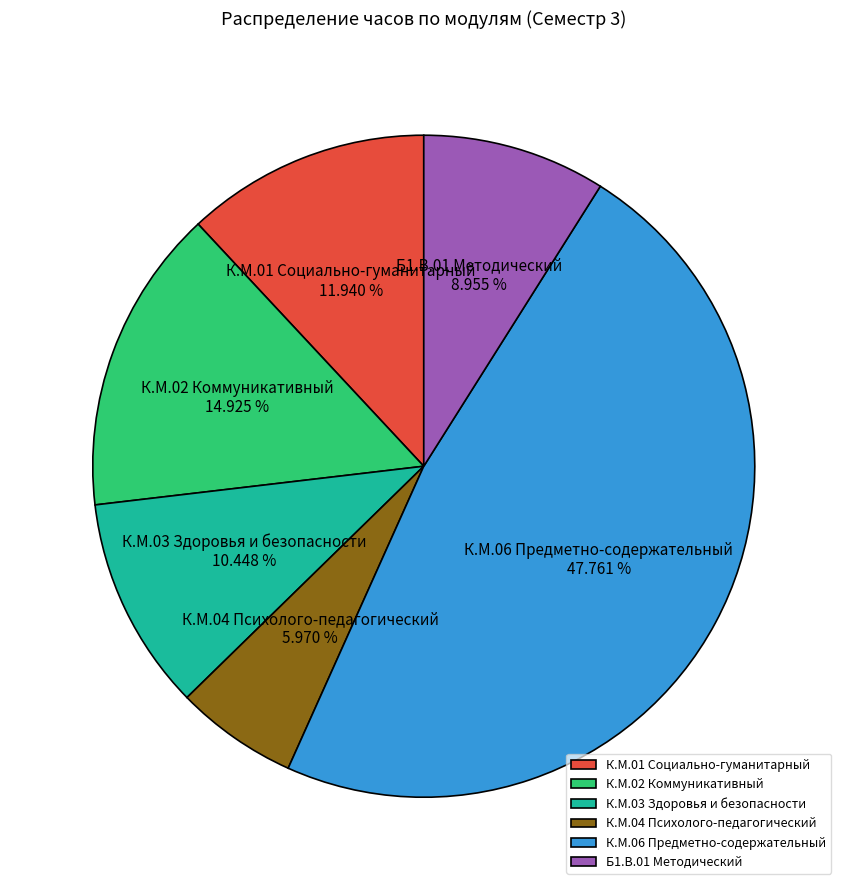

How many segments does this pie chart have?

6